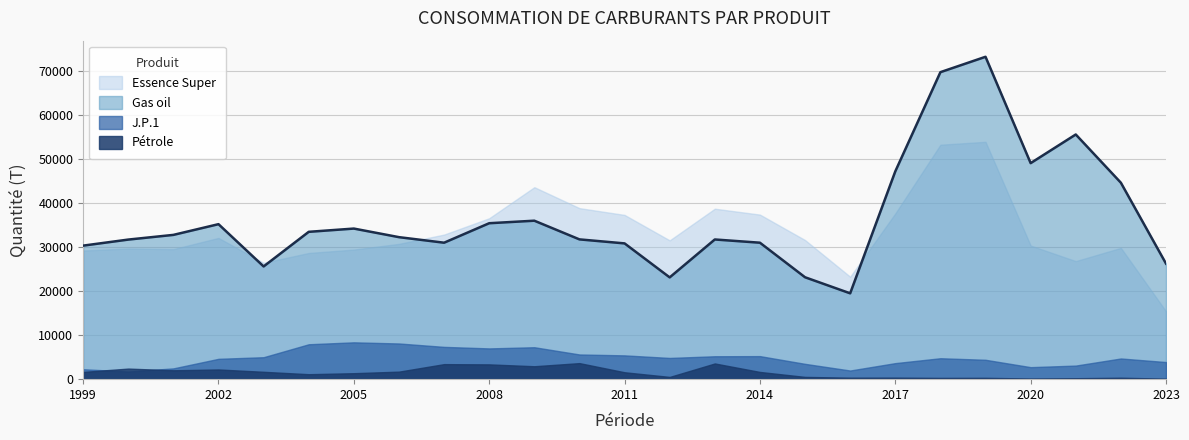

Which series has the largest total across all categories?

Gas oil